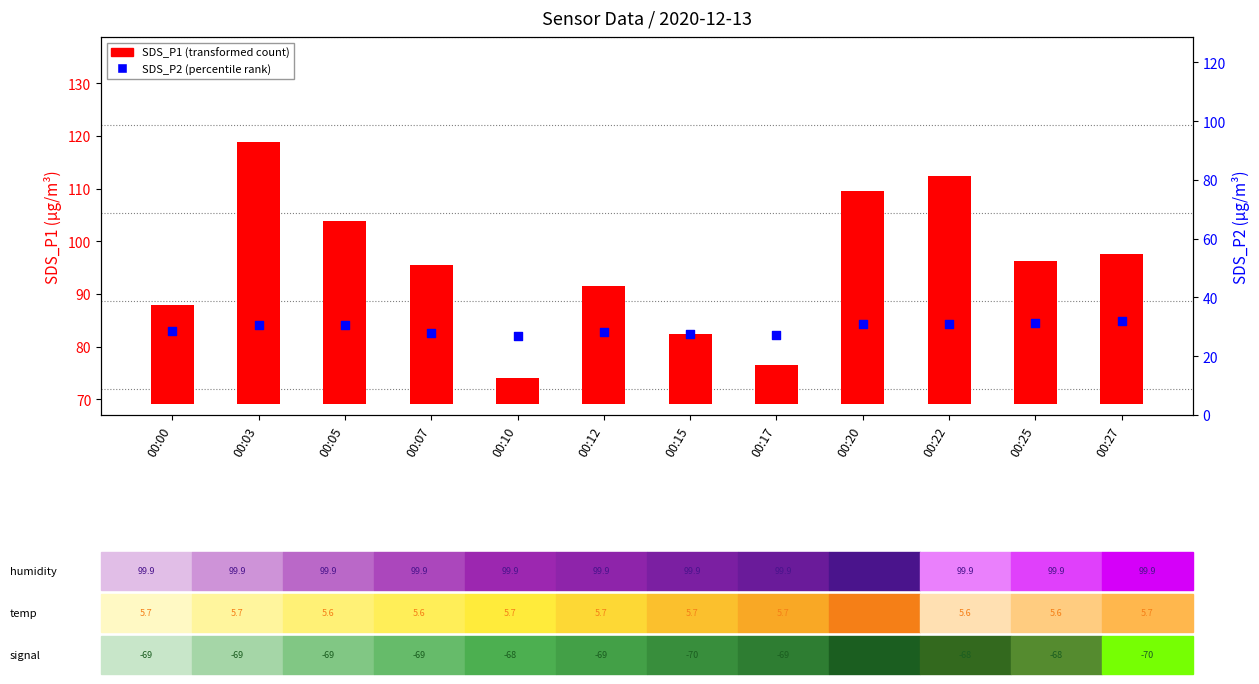

Which series has the widest spread of Y values?

SDS_P1